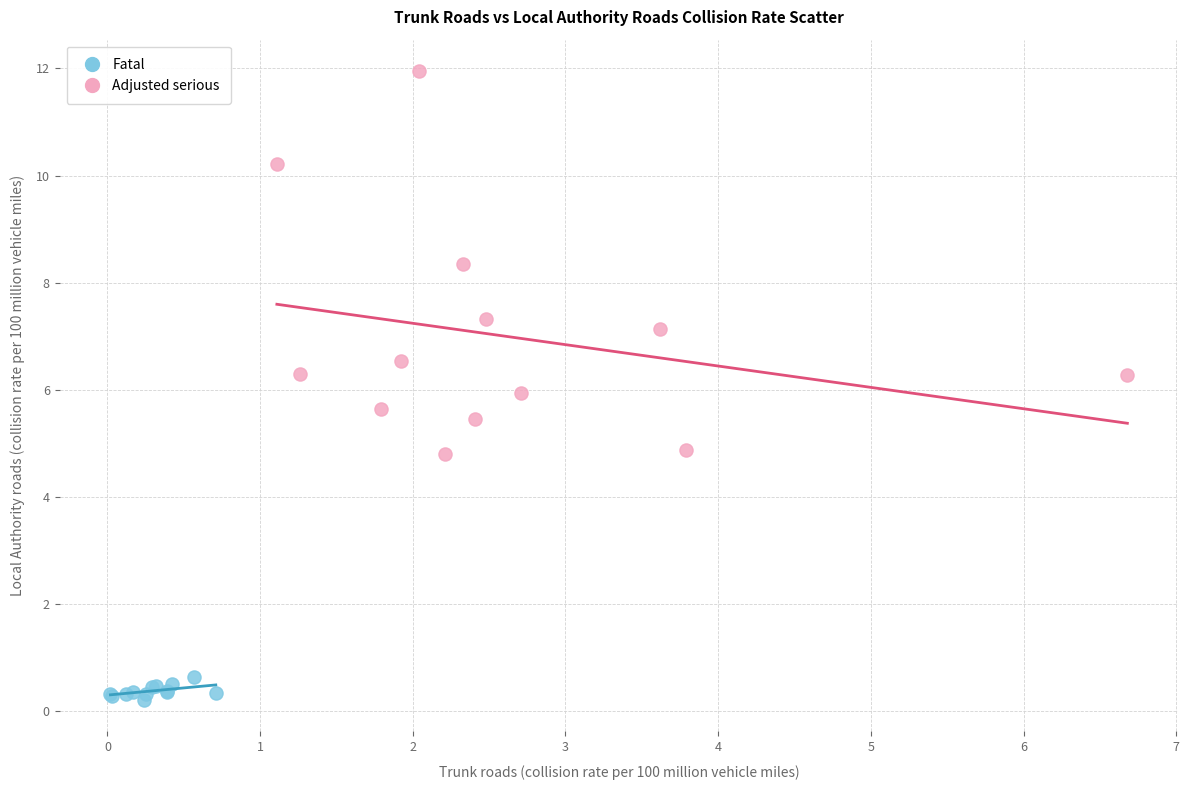

Which series reaches the minimum Y coordinate?

Fatal